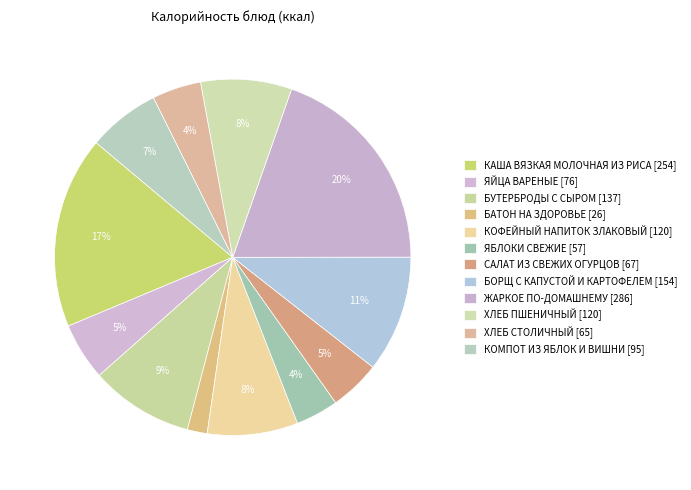

Which has a higher value, ЯБЛОКИ СВЕЖИЕ or ЖАРКОЕ ПО-ДОМАШНЕМУ?

ЖАРКОЕ ПО-ДОМАШНЕМУ